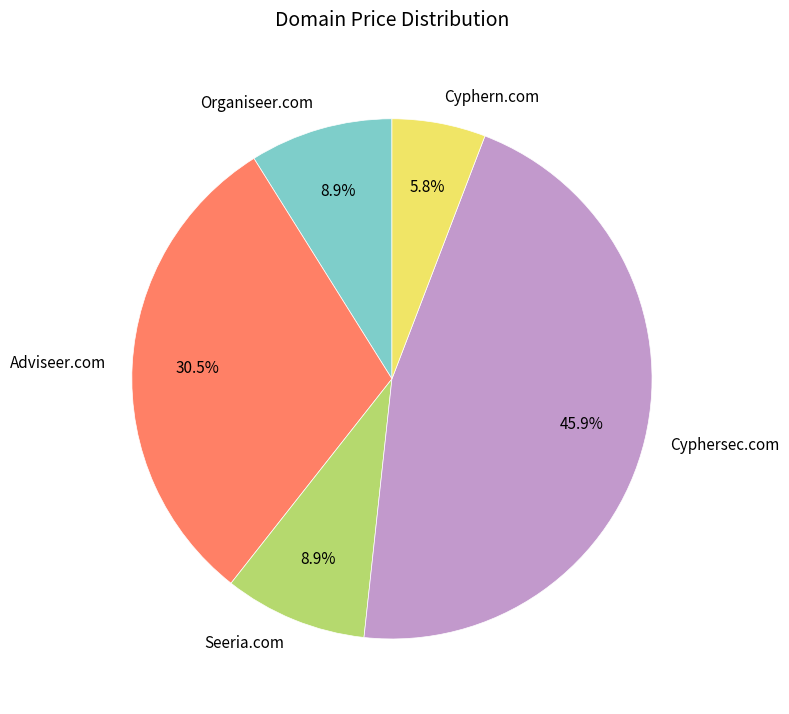

What is the total percentage of Organiseer.com and Cyphern.com?

14.7%